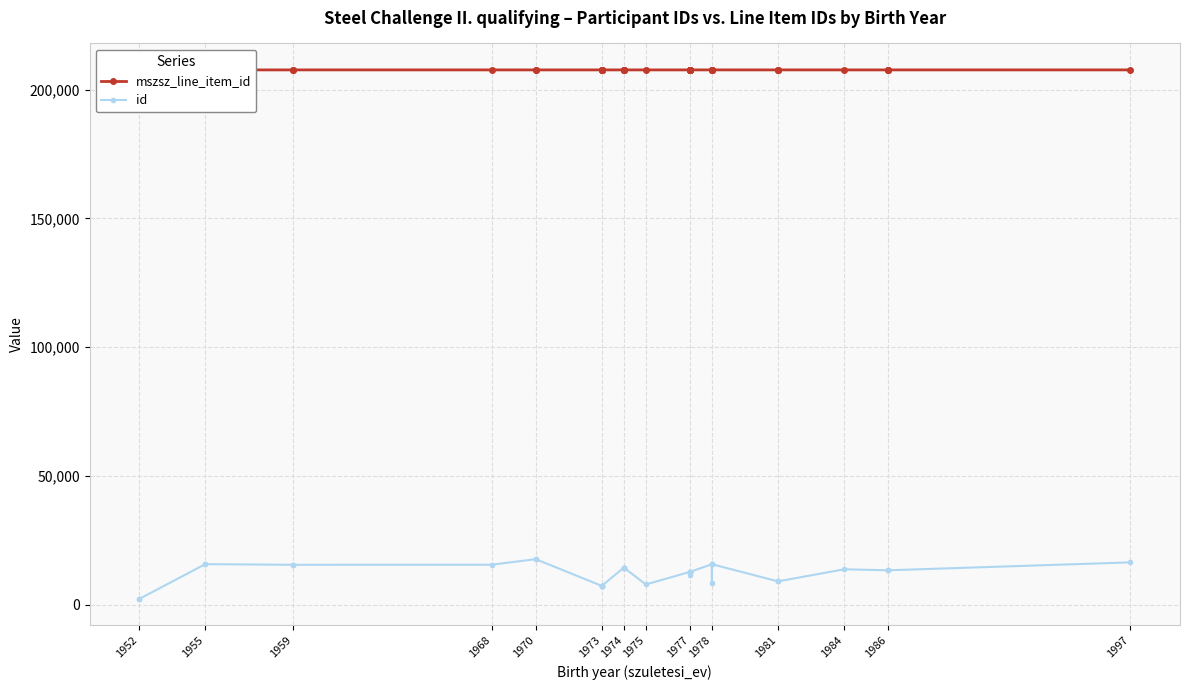

Which series has the widest spread of values?

id